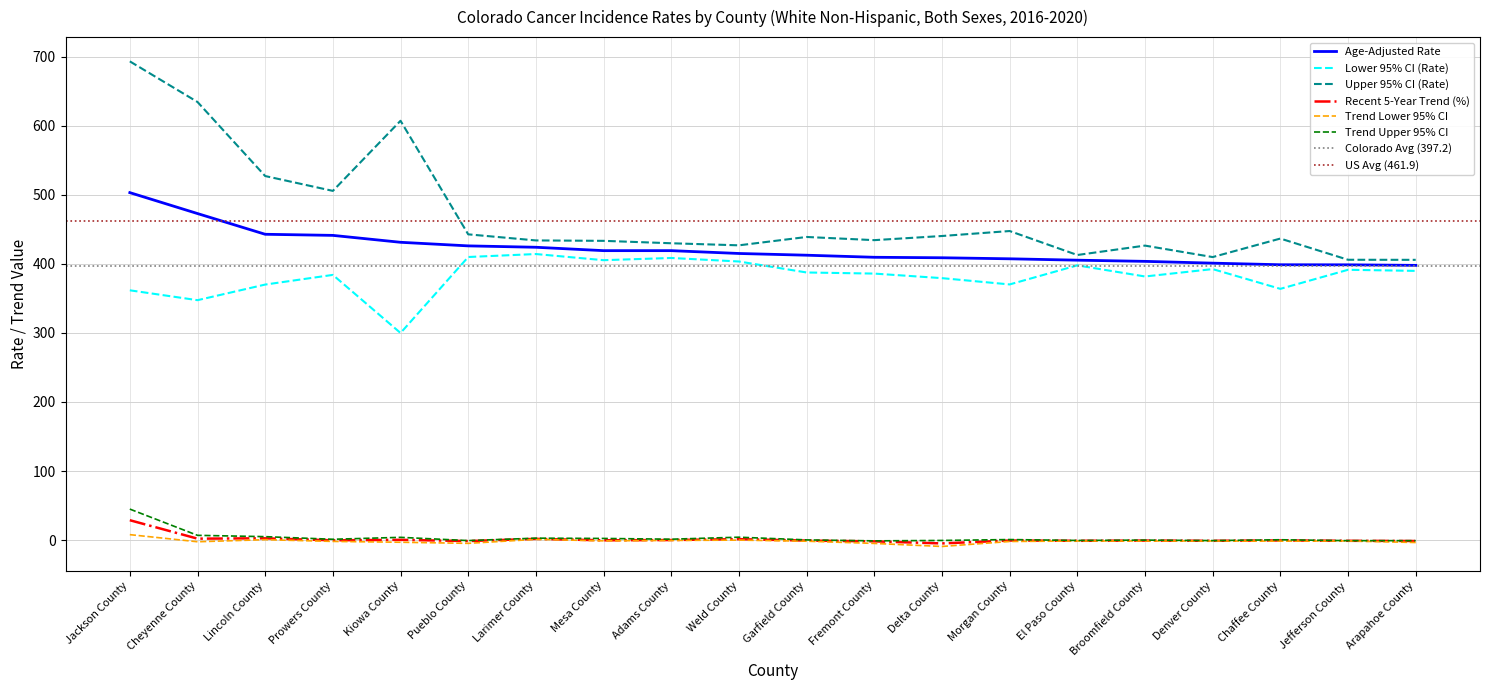

True or false: Lower 95% CI and Trend Upper CI cross at least once.

False